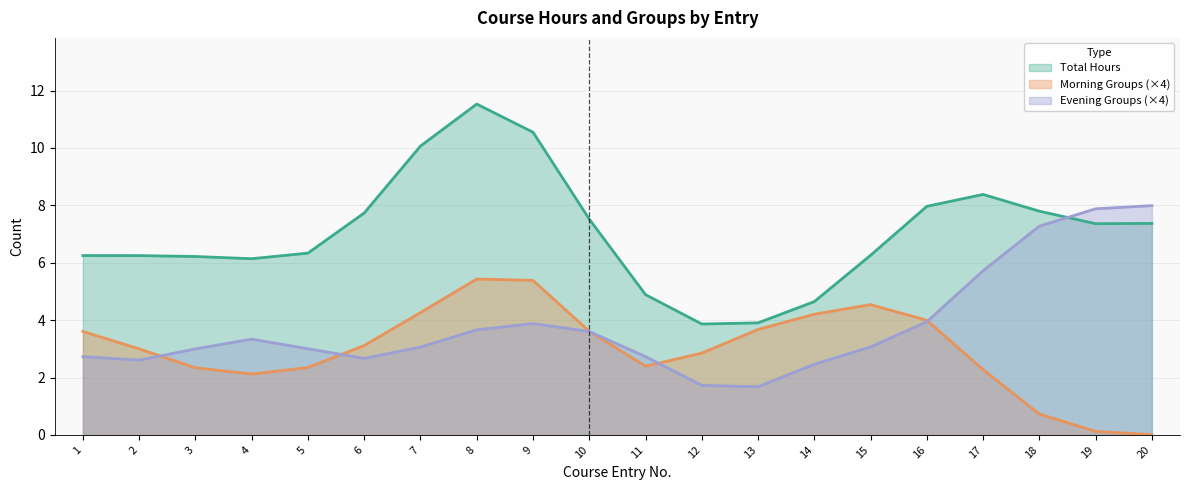

What is the difference between the Morning Groups values at 5 and 4?

1